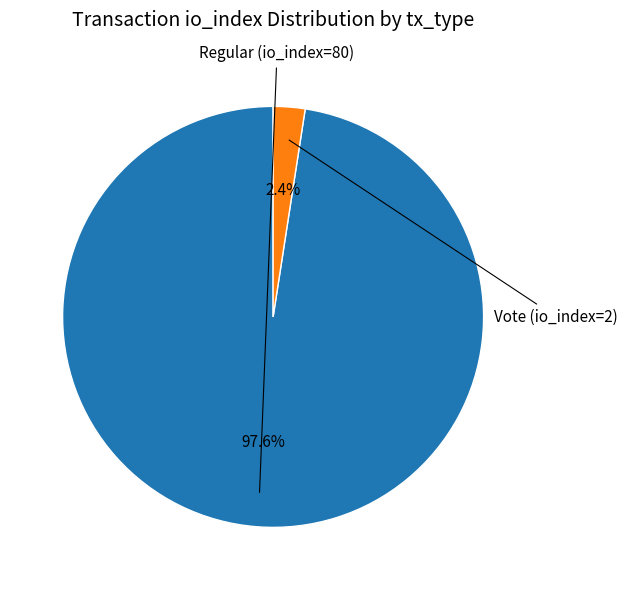

Does any single category account for the majority?

Yes